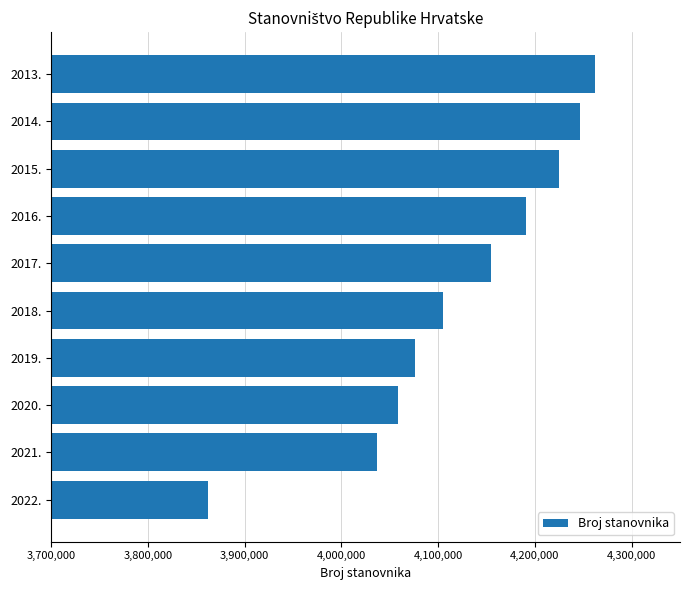

Rank the categories by value from lowest to highest.

2022., 2021., 2020., 2019., 2018., 2017., 2016., 2015., 2014., 2013.